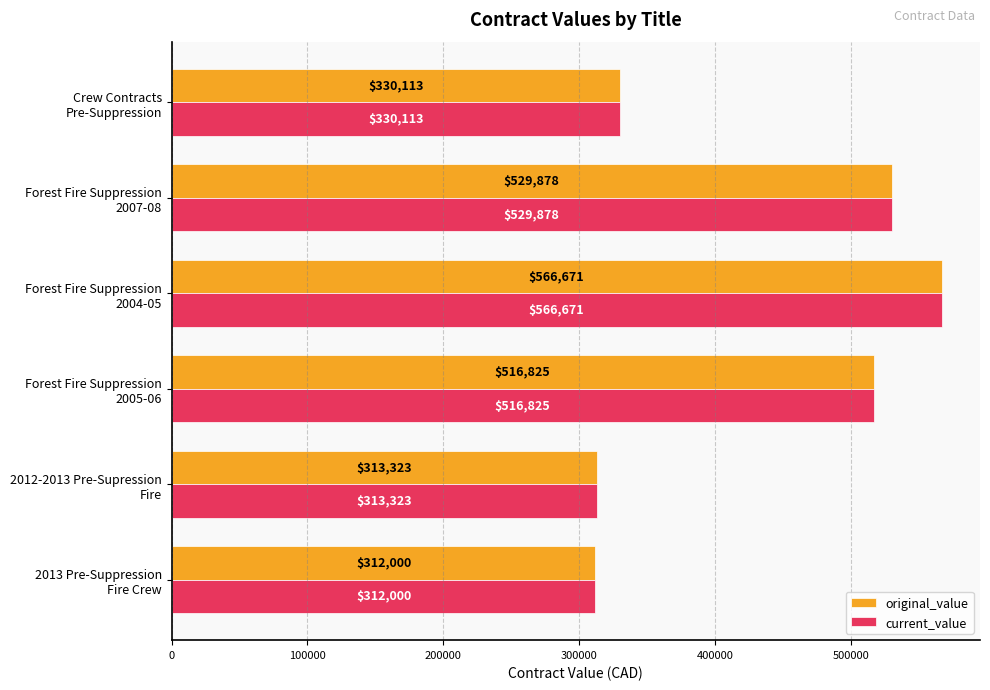

What are all the series names shown in the legend?

original_value, current_value